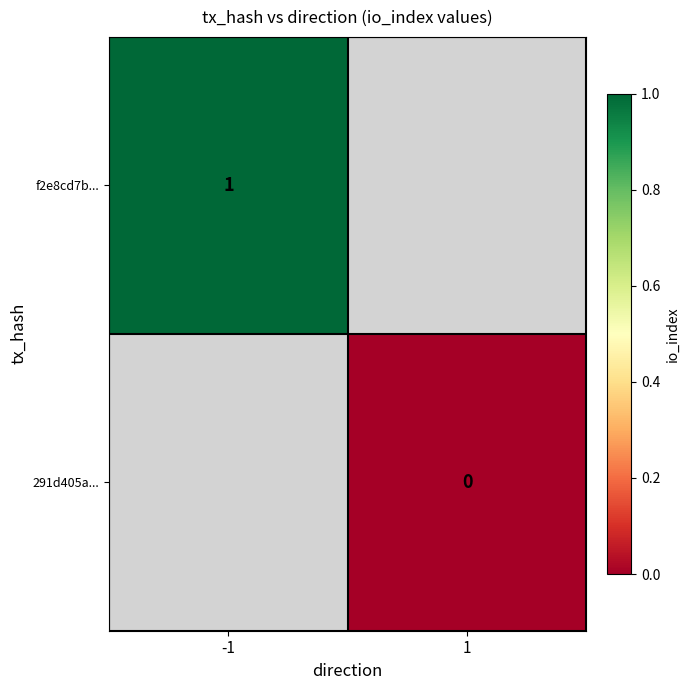

What is the greatest value displayed?

1.0